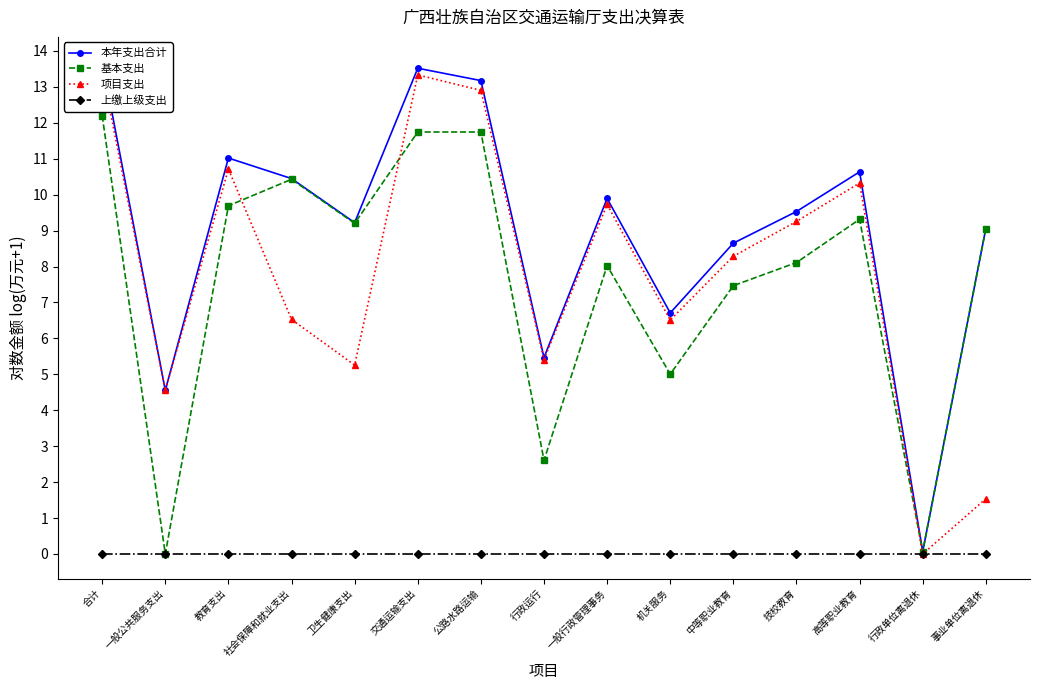

How many positive values does the 基本支出 series have?

14